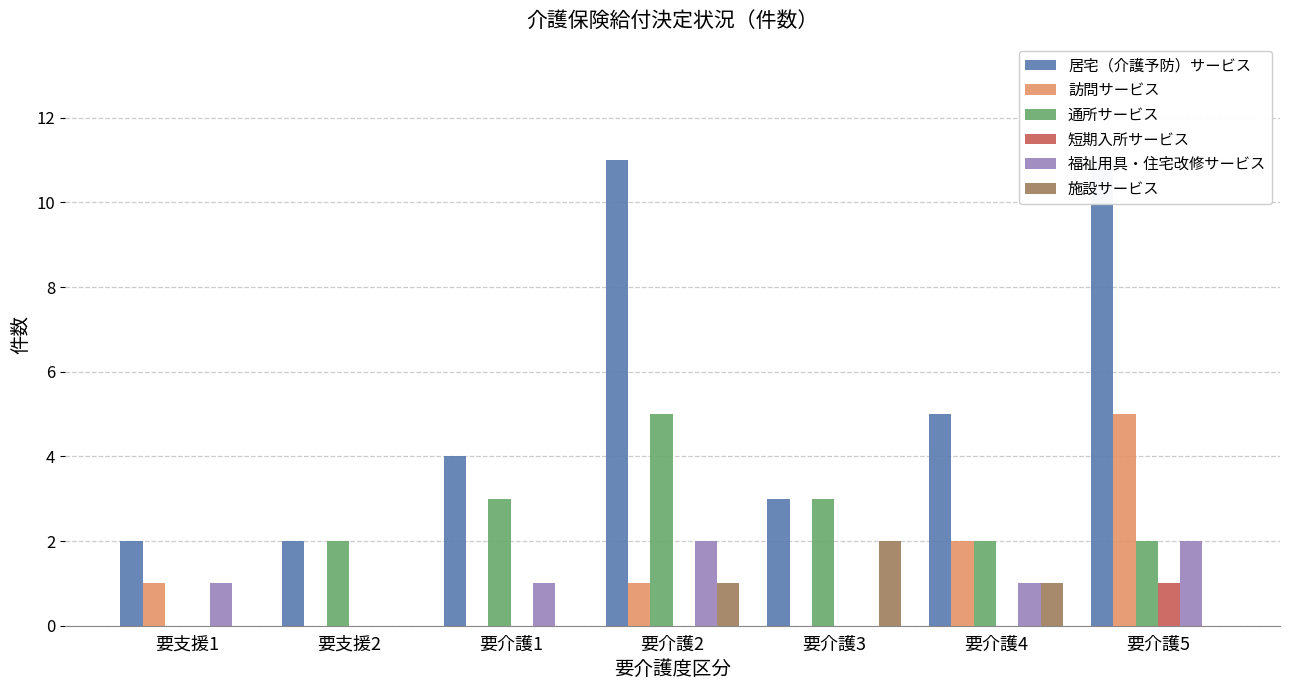

What is the label of the 4th bar from the left?

要介護2